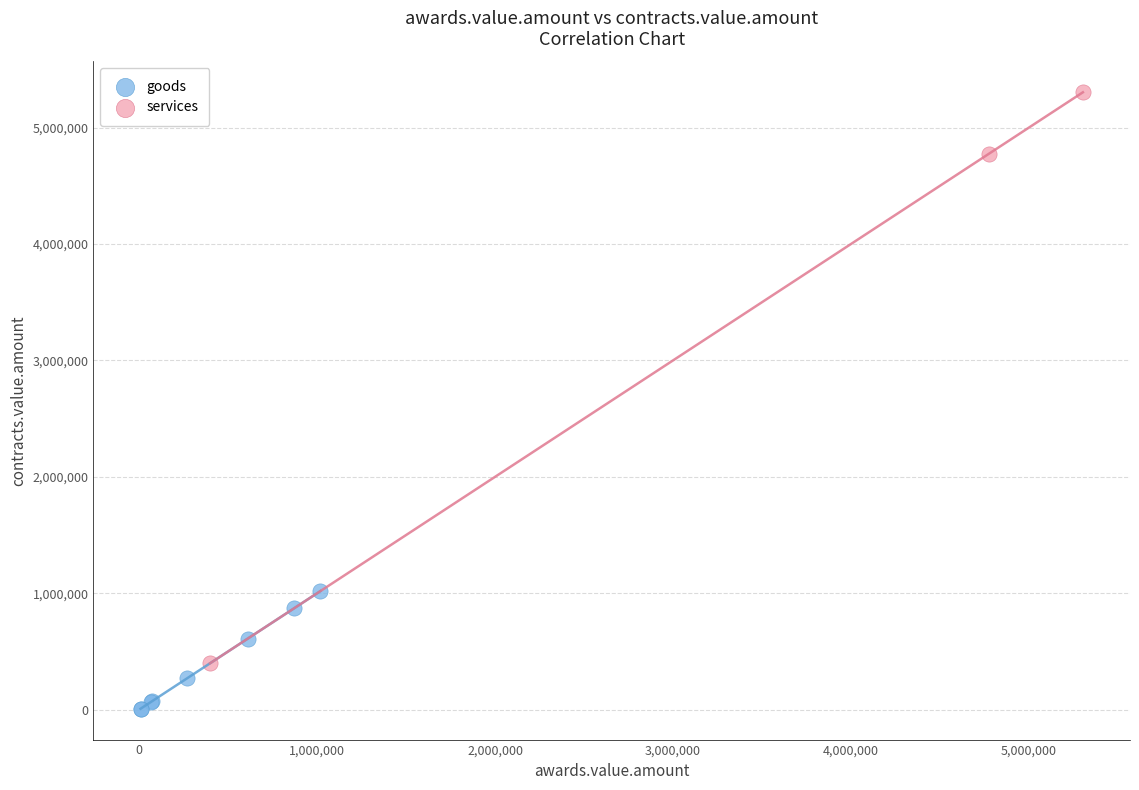

Which series has the largest Y range (max minus min)?

services